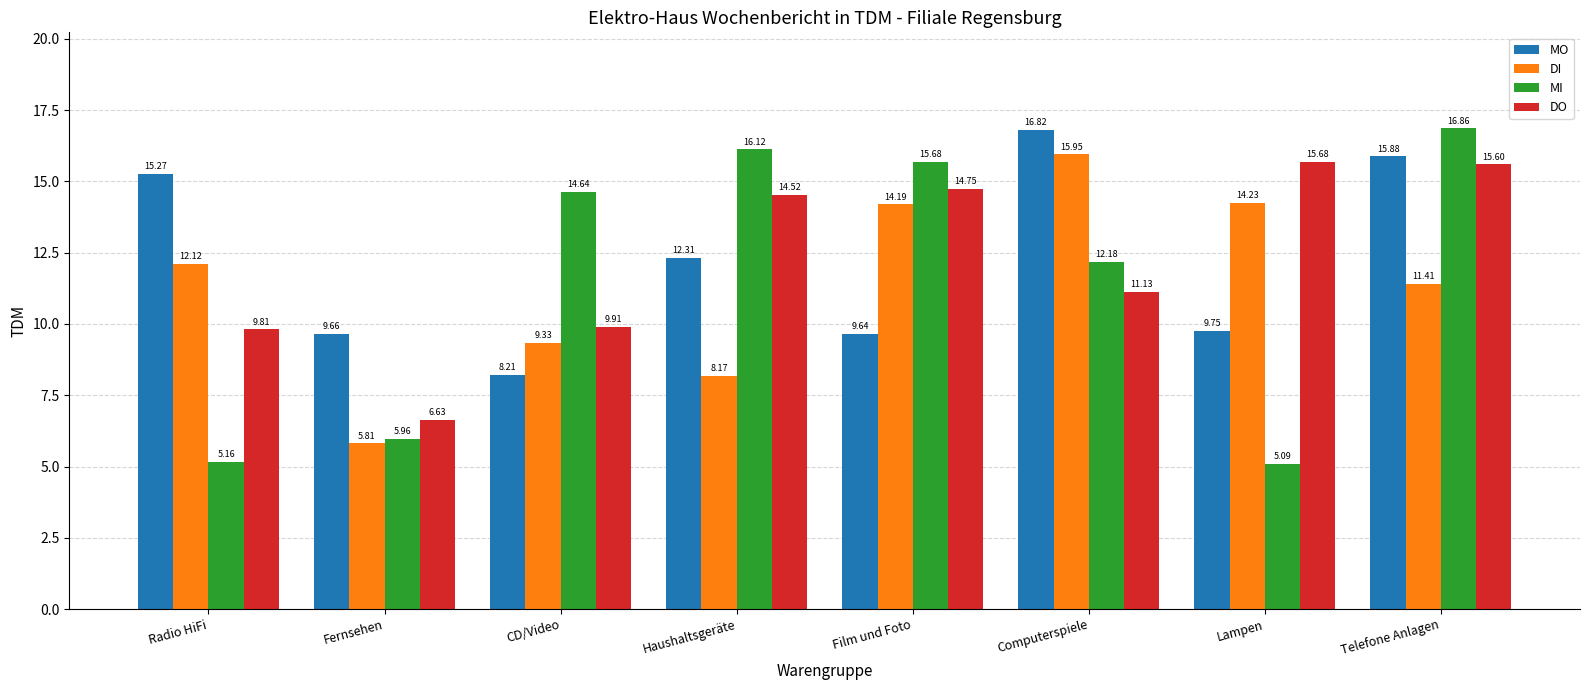

How many data points in DO are less than 14?

4